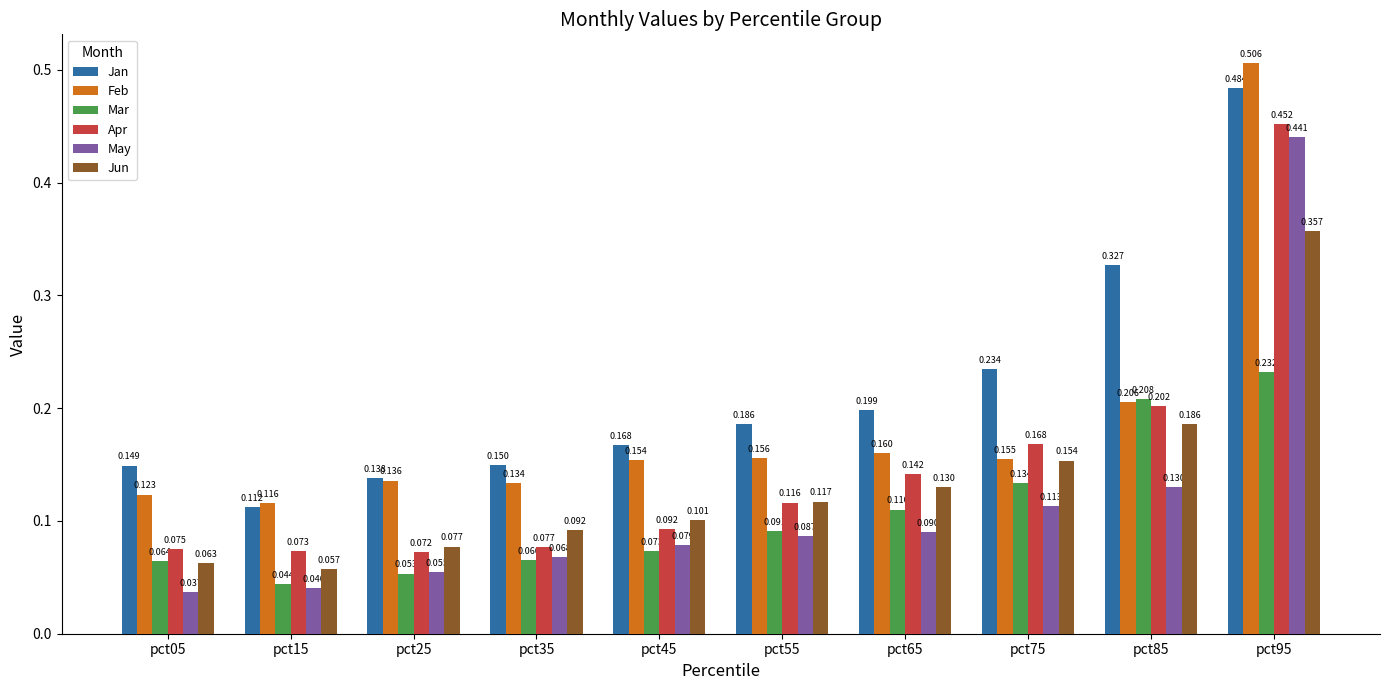

Which series has the largest total across all categories?

Jan